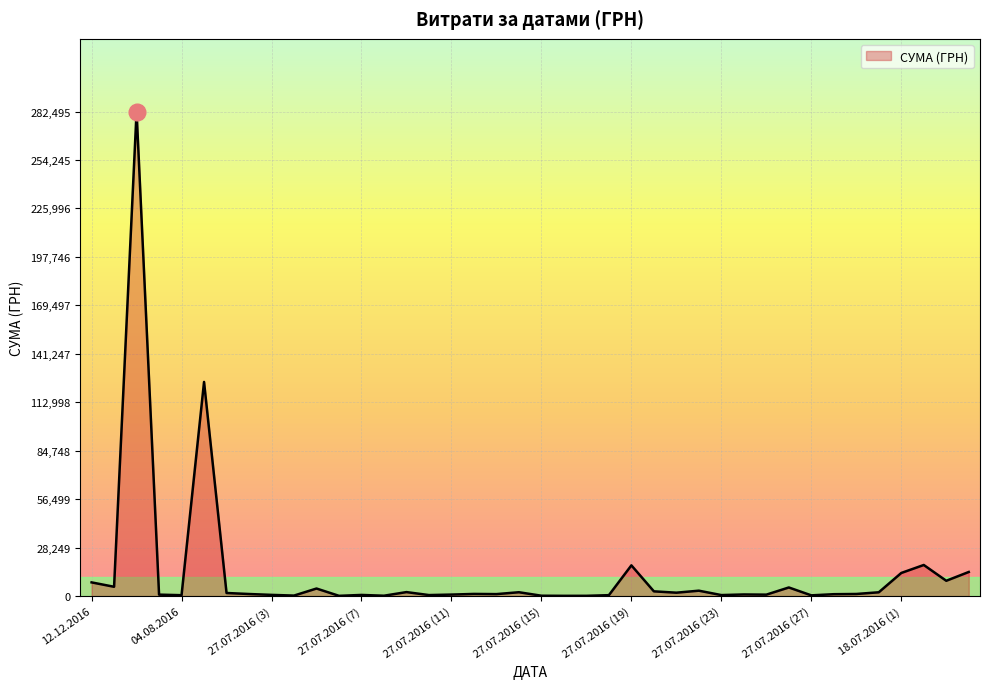

What is the difference between the maximum and minimum values?

282374.1